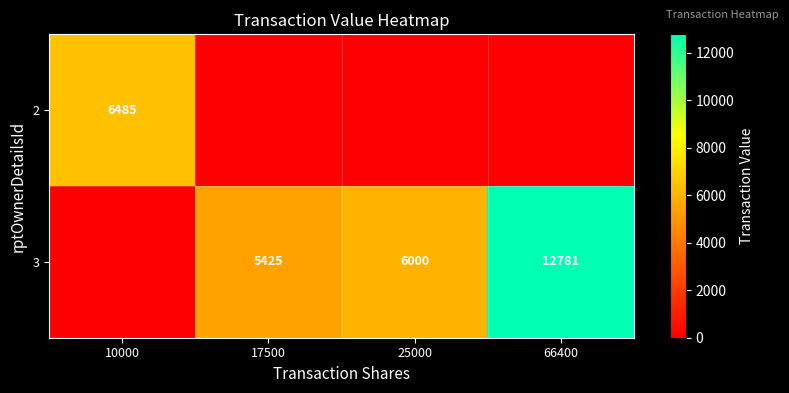

Is it true that 2 equals 6485 at 10000?

True